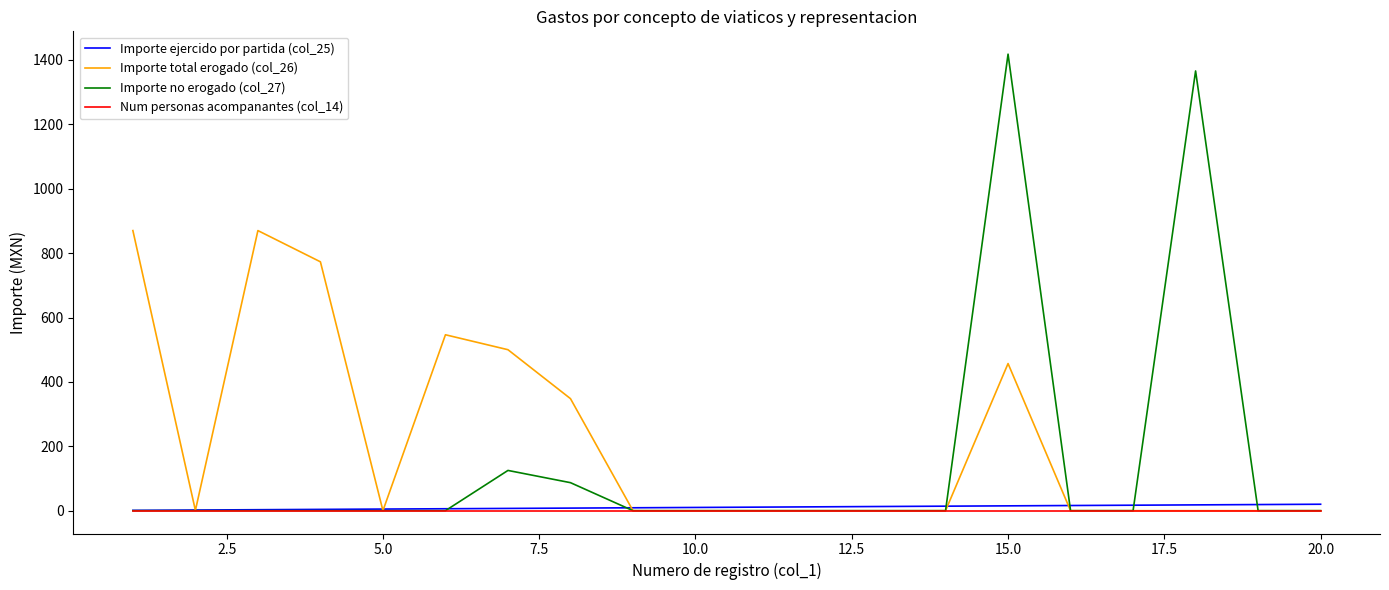

Which series has the largest range (max minus min)?

Importe no erogado (col_27)